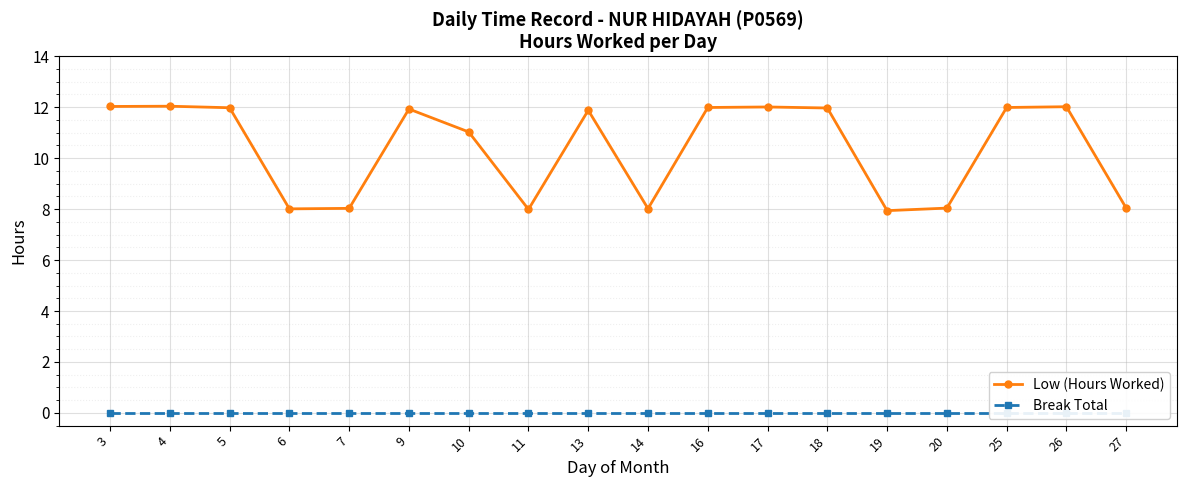

At how many categories does at least one series exceed 4?

18